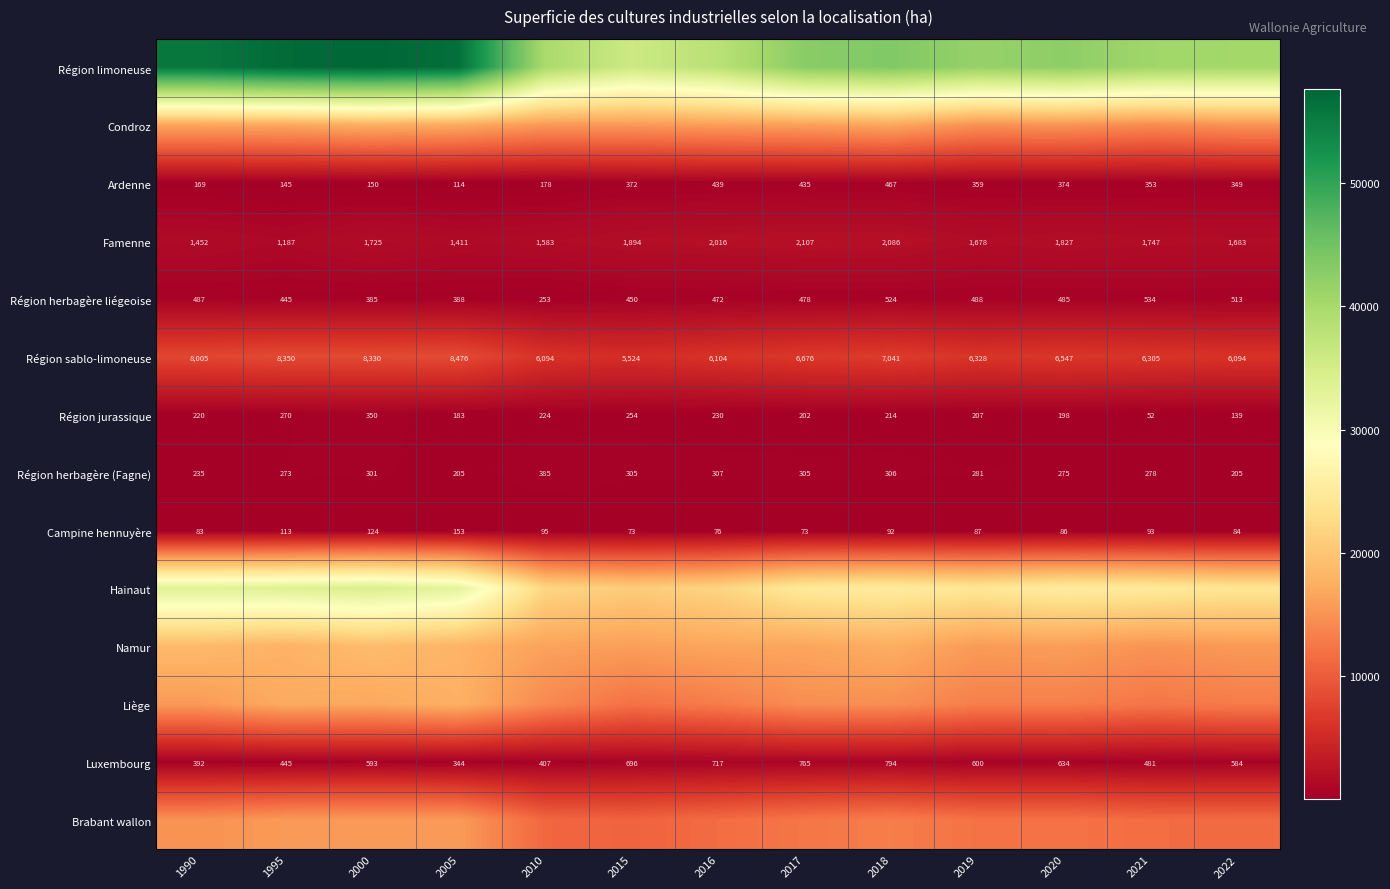

The Campine hennuyère series shows 48 at 1990. True or false?

False